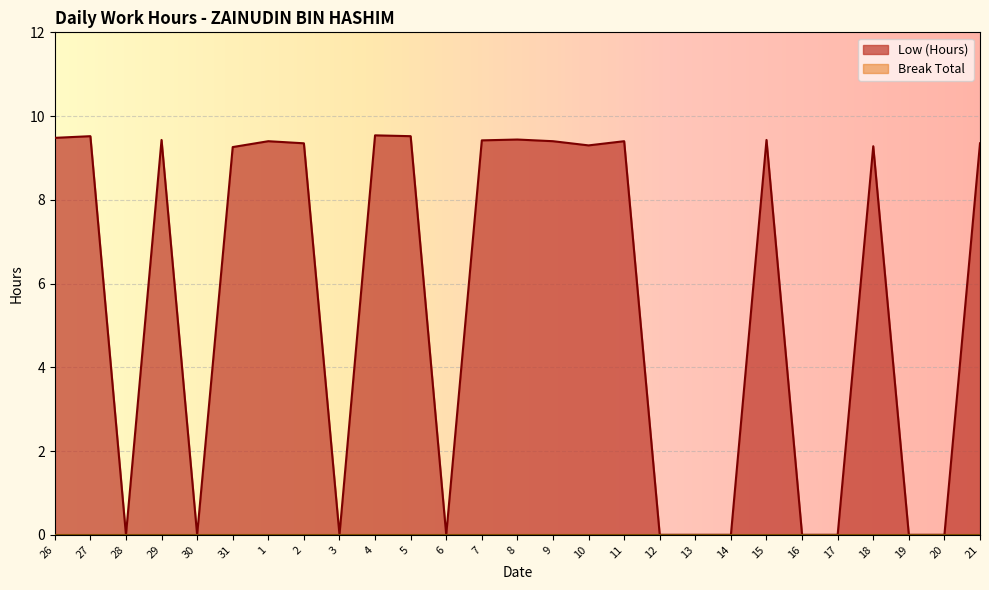

What position from the right is 6?

16